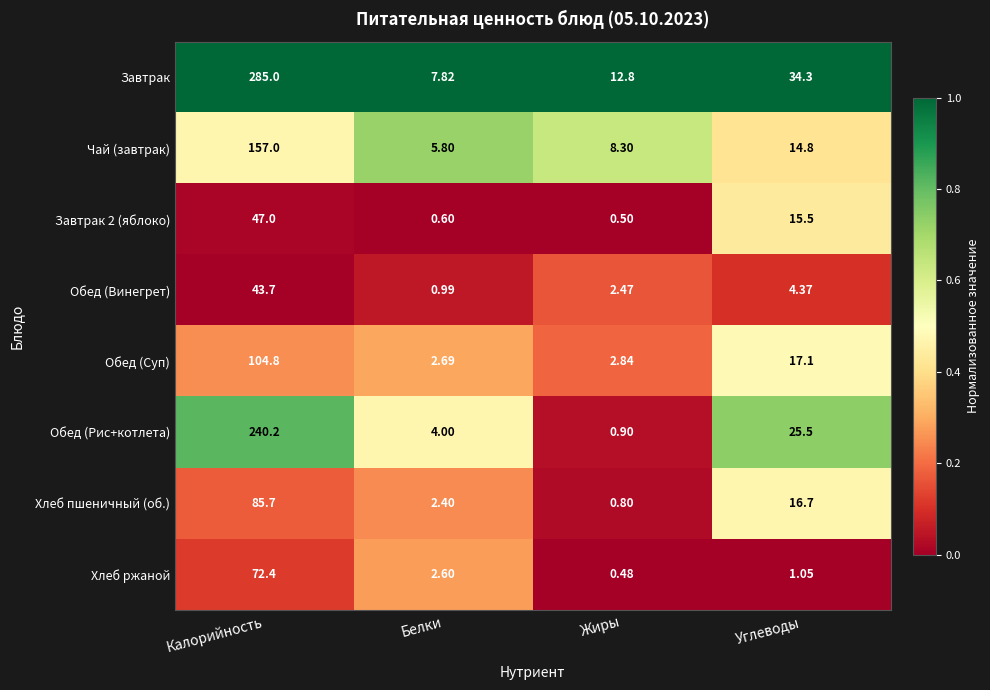

Where does the Обед (Рис+котлета) series first go above 25?

Калорийность